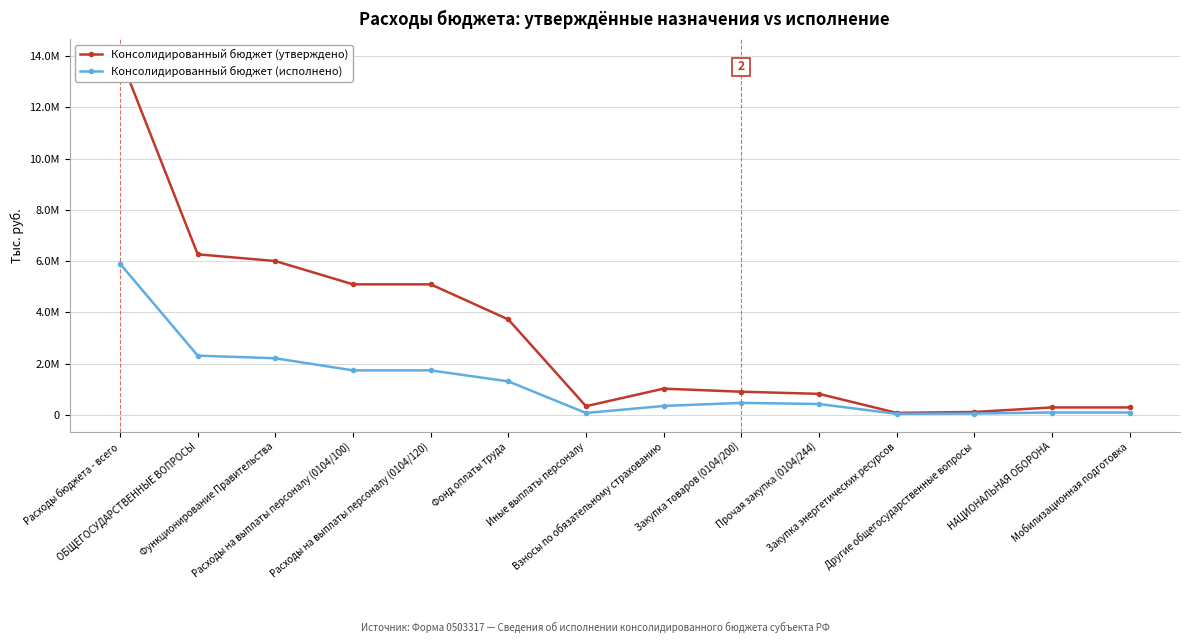

What is the lowest value of the Консолидированный бюджет (исполнено) series?

44157.3